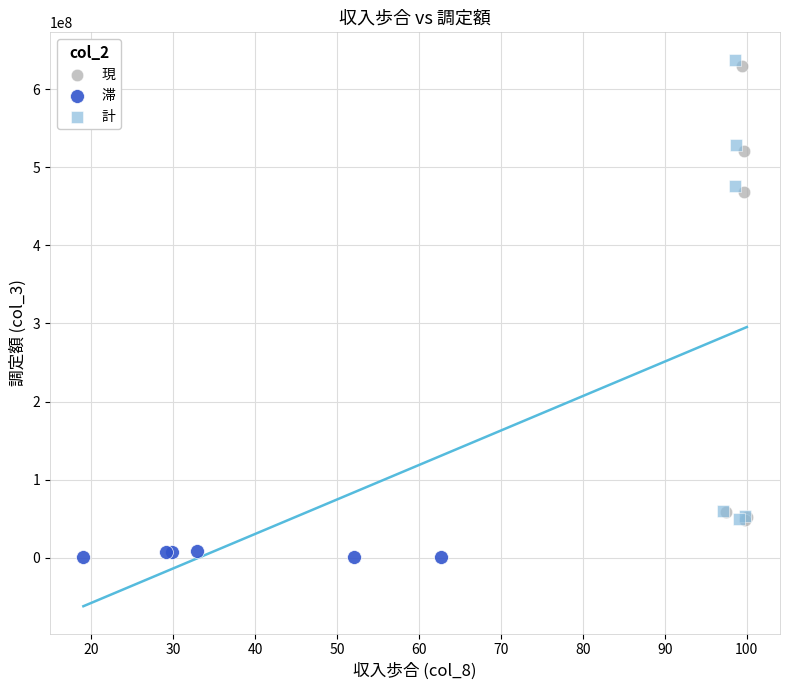

Which series reaches the minimum Y coordinate?

滞